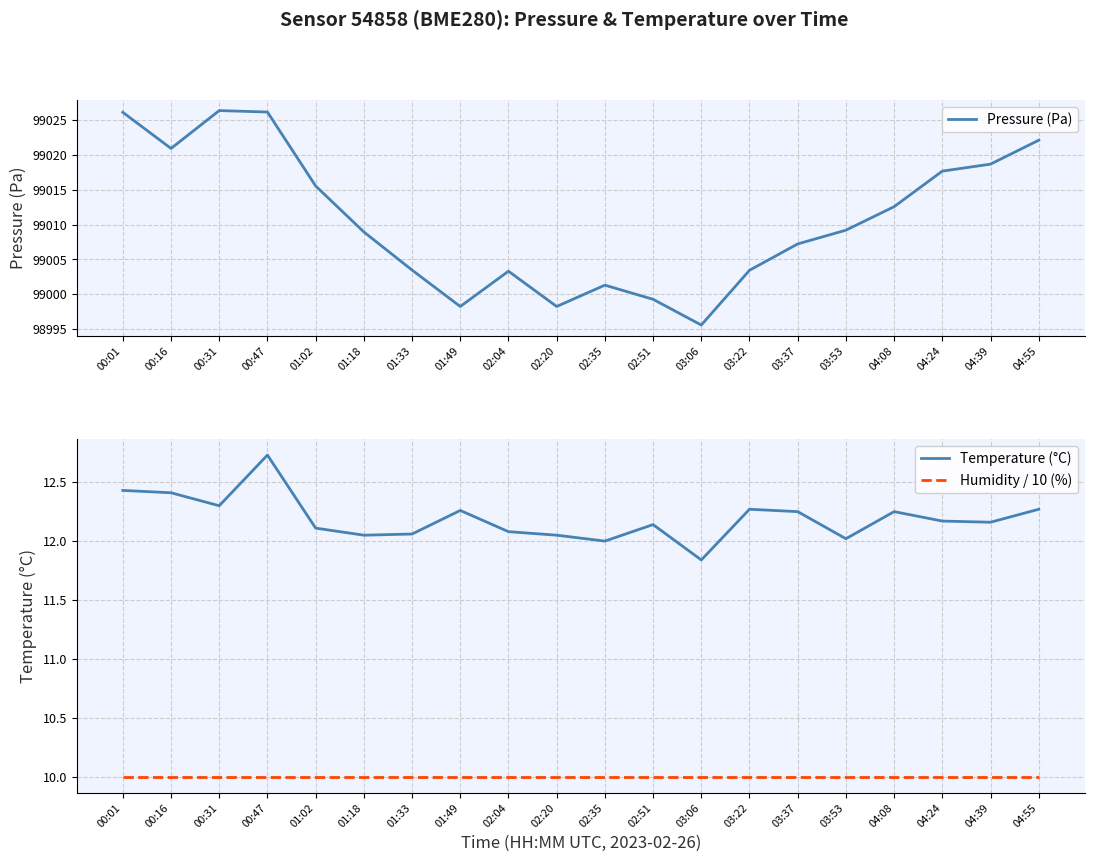

What is the sum of all Pressure (Pa) values?

1980214.2